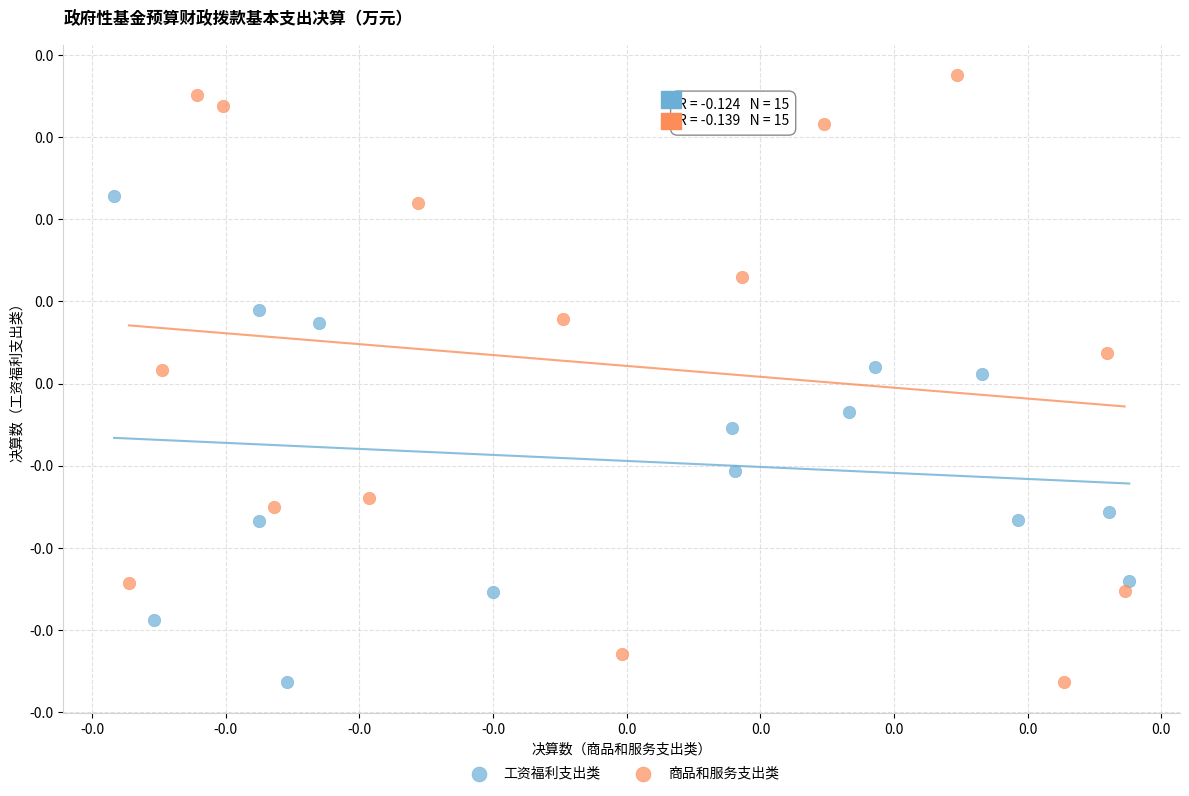

Which series has the widest spread of Y values?

商品和服务支出类